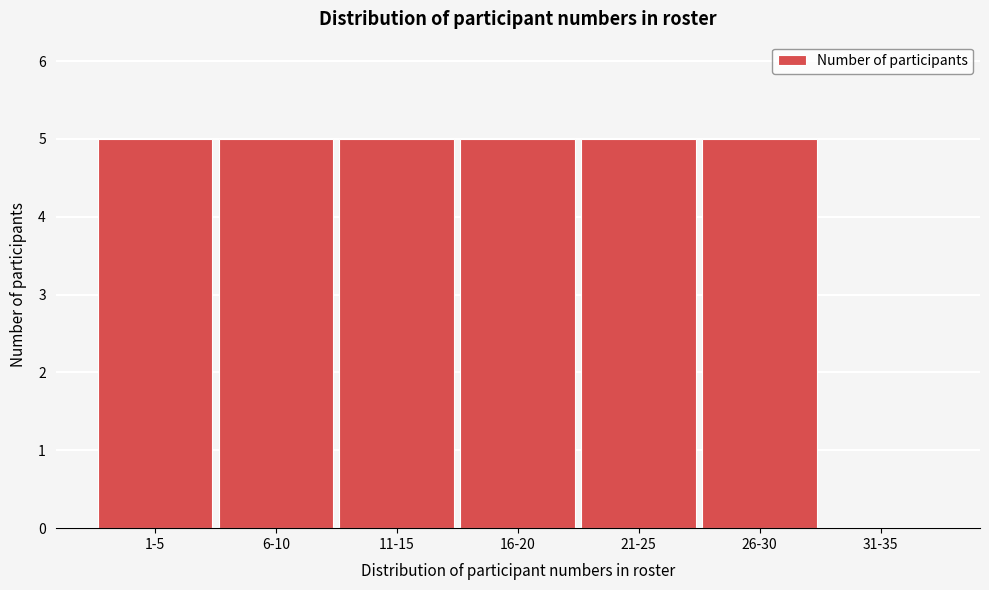

Reading right to left, transcribe all the data shown in this chart.

31-35=0	26-30=5	21-25=5	16-20=5	11-15=5	6-10=5	1-5=5